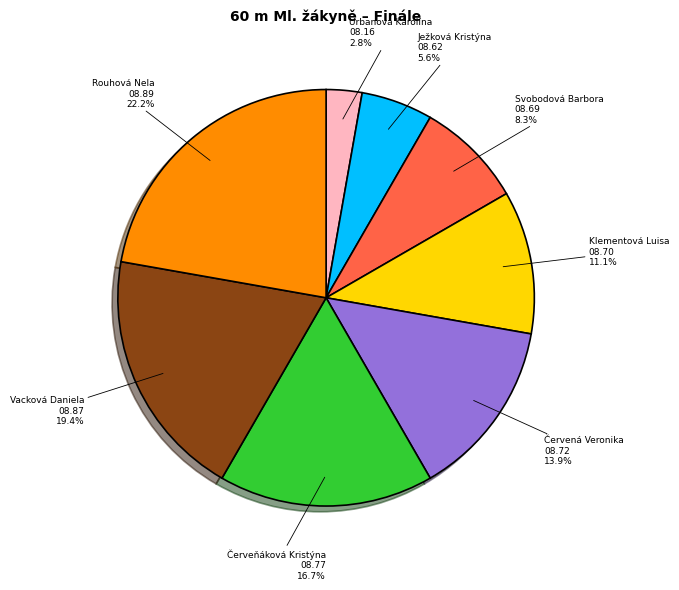

What percentage is NOT represented by Urbanová Karolína?

97.2%